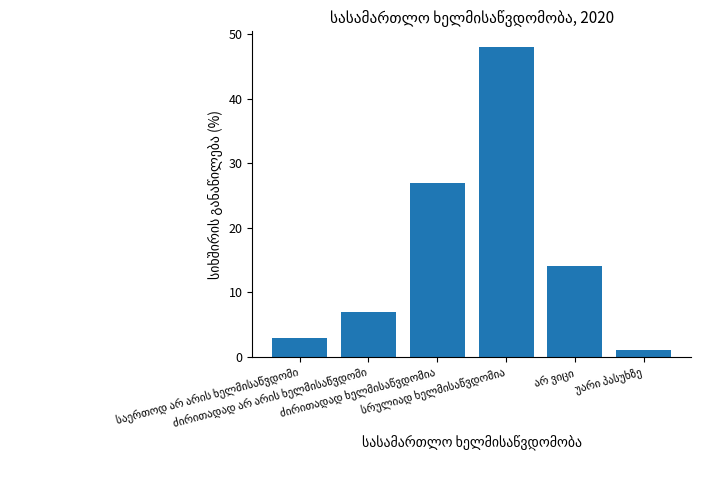

How many distinct data groups are displayed?

1